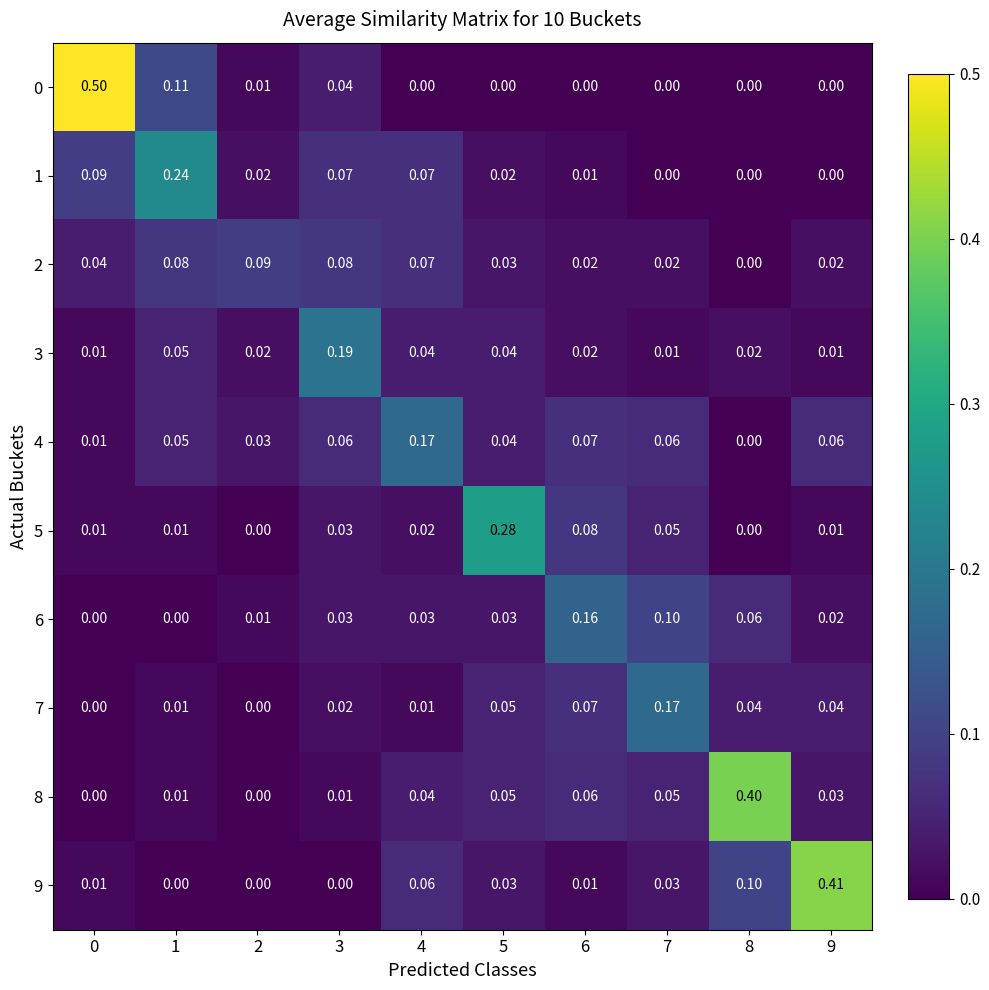

Is the value of 2 at 9 greater than the value of 5 at 1?

Yes